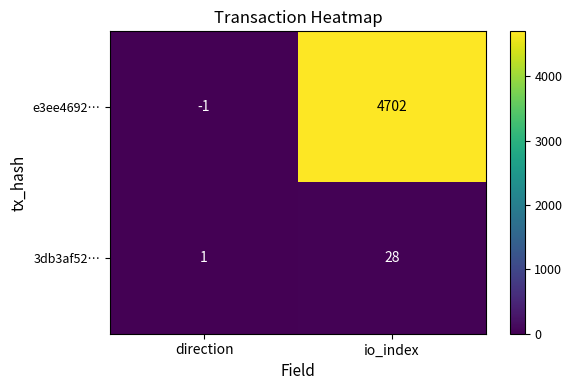

At direction, list the series in order from smallest to largest.

e3ee4692…, 3db3af52…